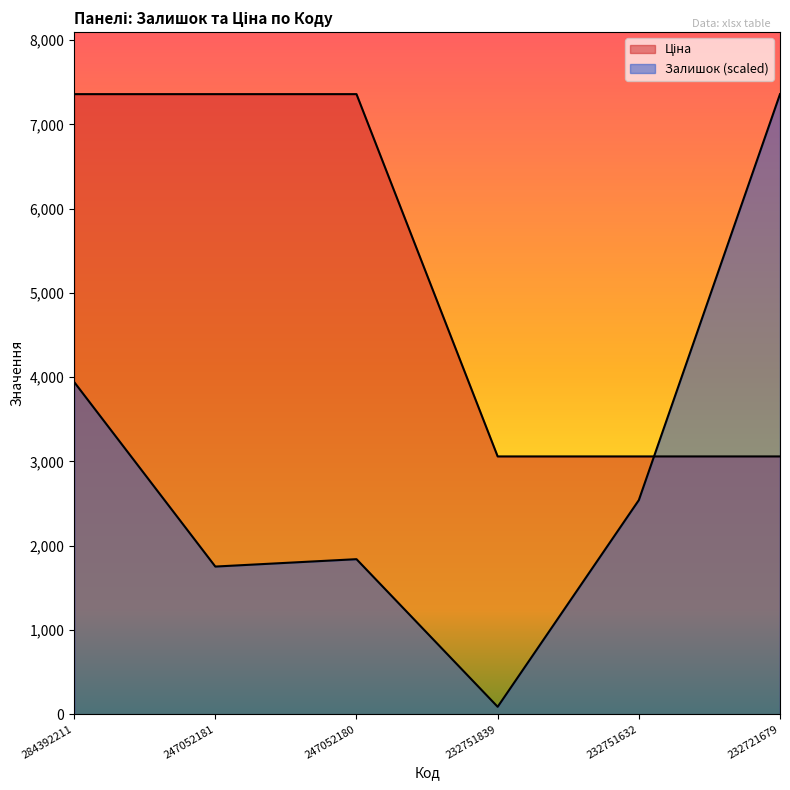

At which label does Ціна first exceed 7360?

284392211